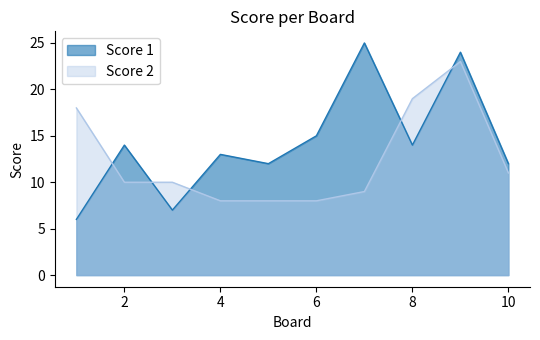

What is the sum of all Score 1 values?

142